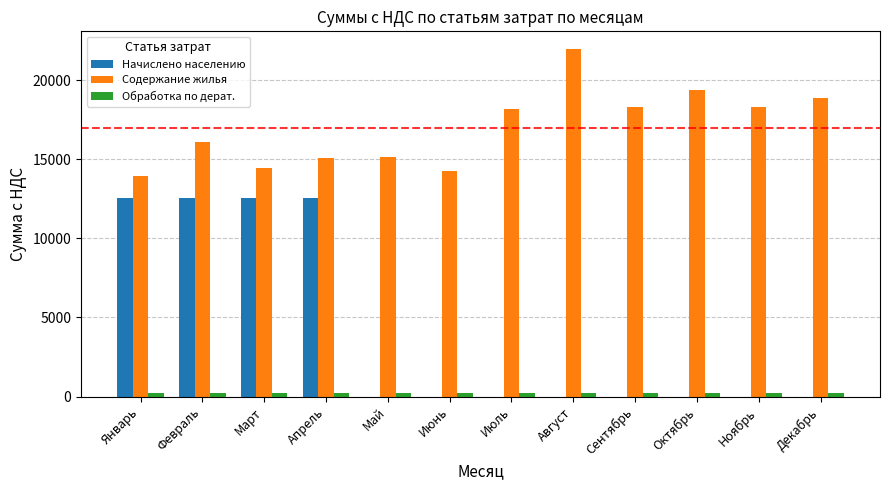

True or false: Содержание жилья has a value of 10554.6 at Сентябрь.

False